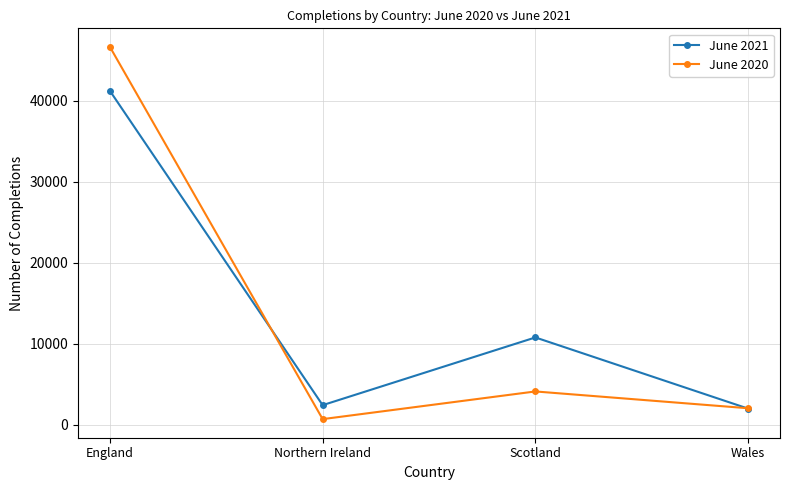

Which category has the lowest value in the June 2020 series?

Northern Ireland